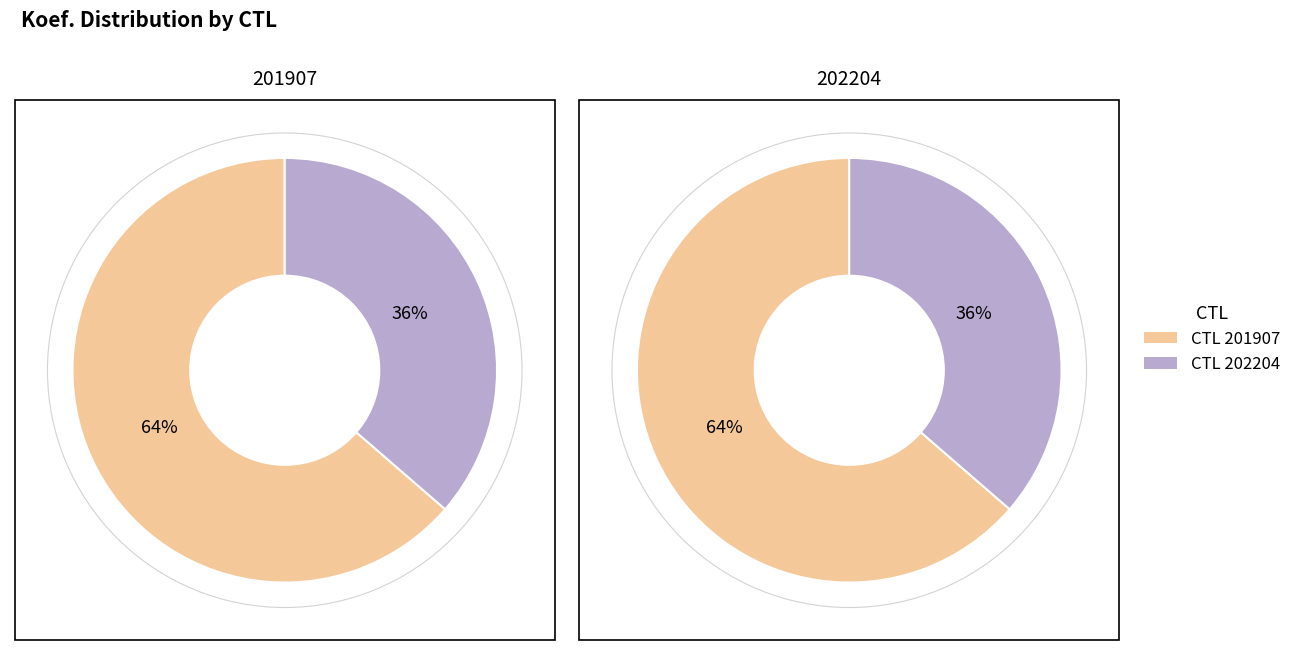

What is the ratio of the value at 202204 to the value at 201907?

0.6